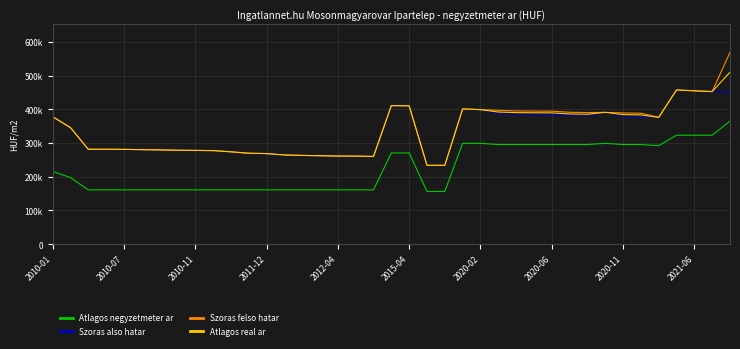

What is the difference between the maximum and minimum values in the Szoras also hatar series?

223660